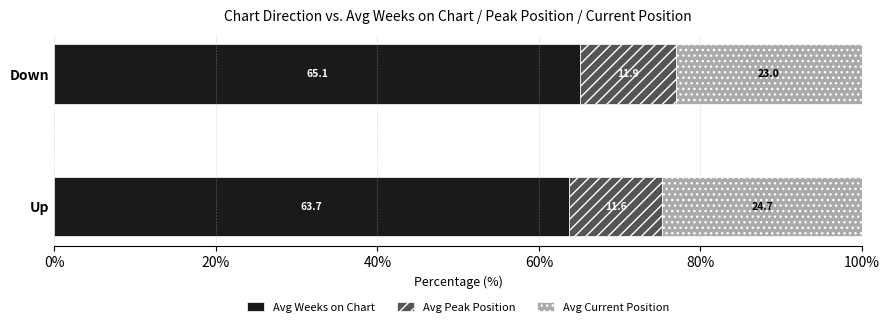

What is the difference between the Avg Weeks on Chart values at Up and Down?

1.4